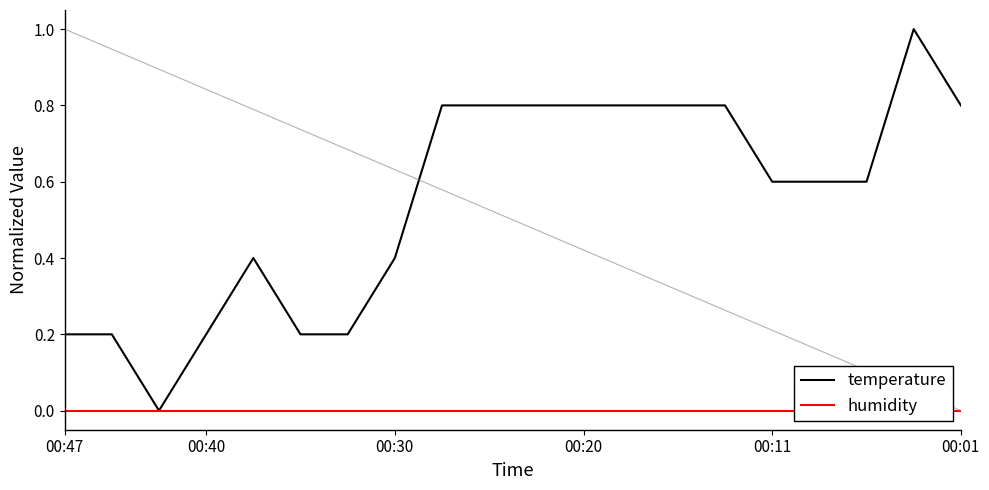

List the series in order of their overall mean, lowest first.

humidity, temperature